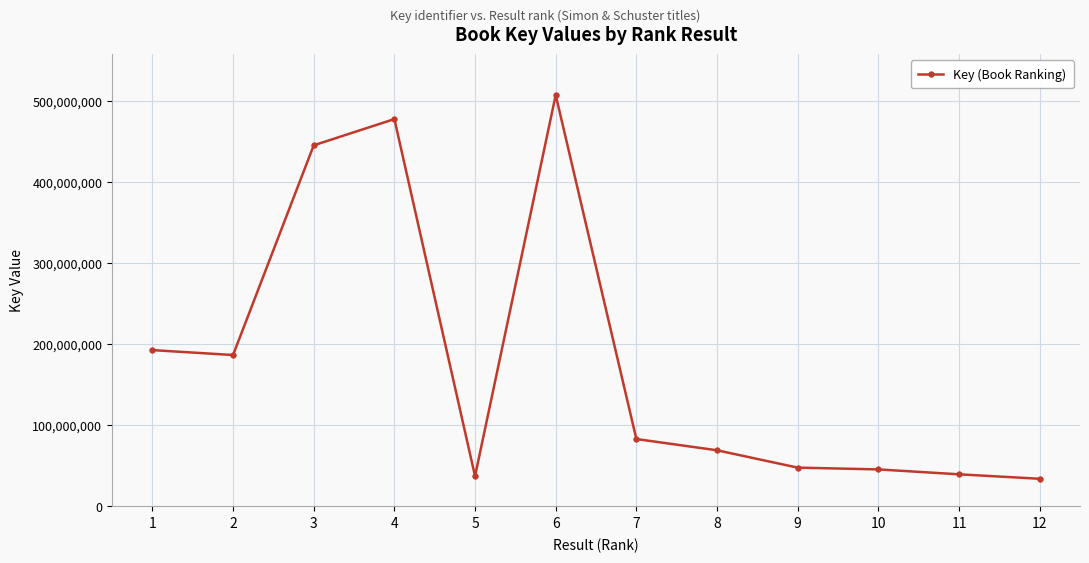

Where is the first local minimum?

2